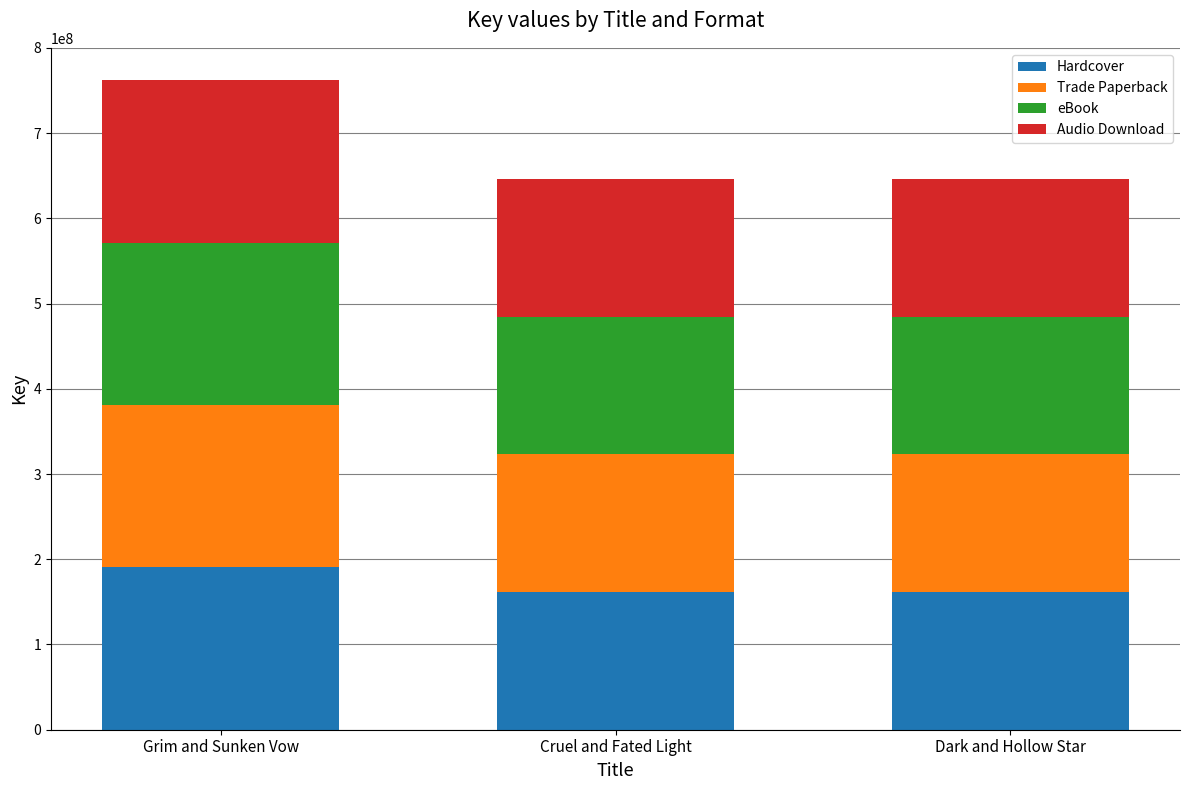

Are the bars grouped side by side (vs. stacked)?

No